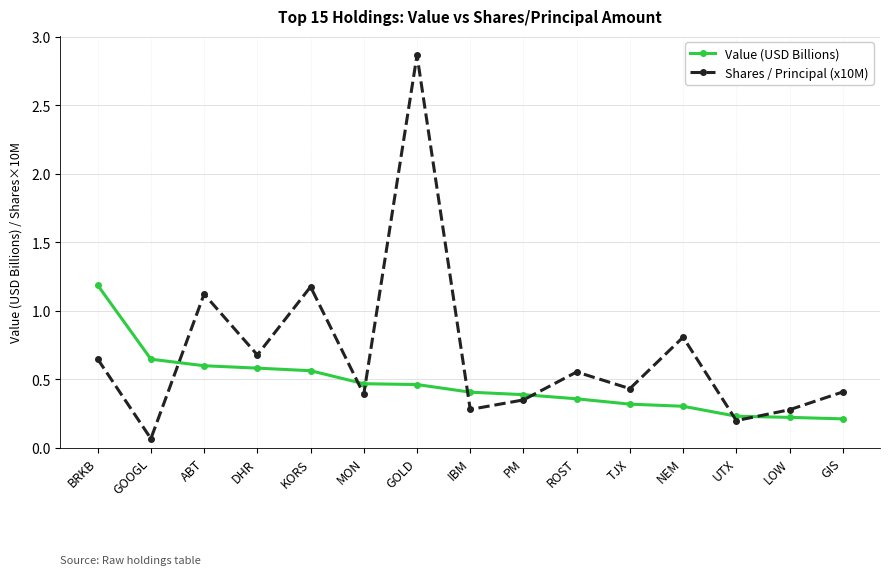

What is the difference between the maximum and minimum values in the Value (USD Billions) series?

1.0